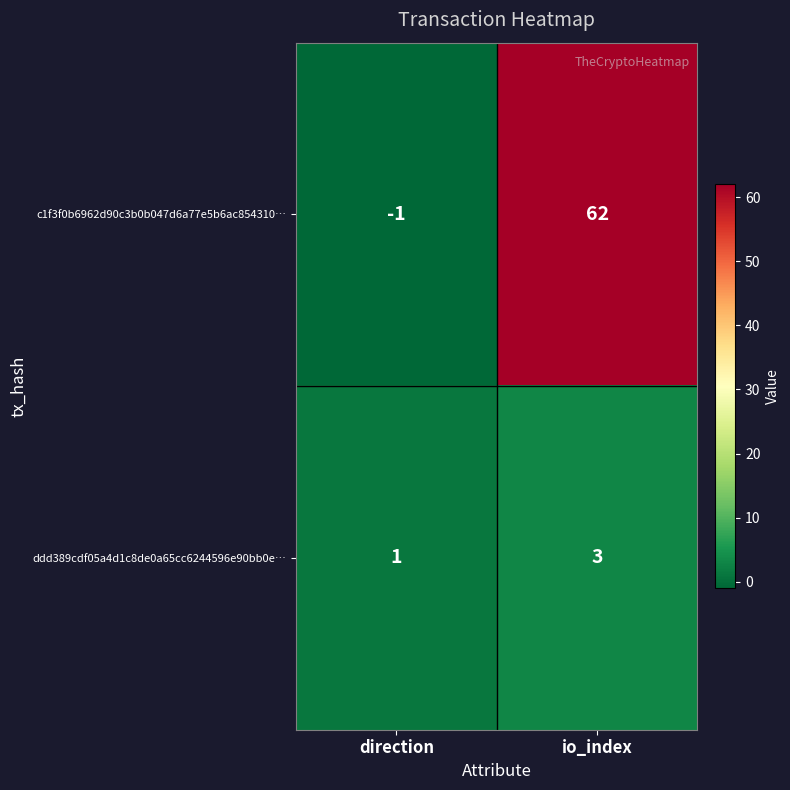

What is the difference between the maximum and minimum values in the c1f3f0b6962d90c3b0b047d6a77e5b6ac854310… series?

63